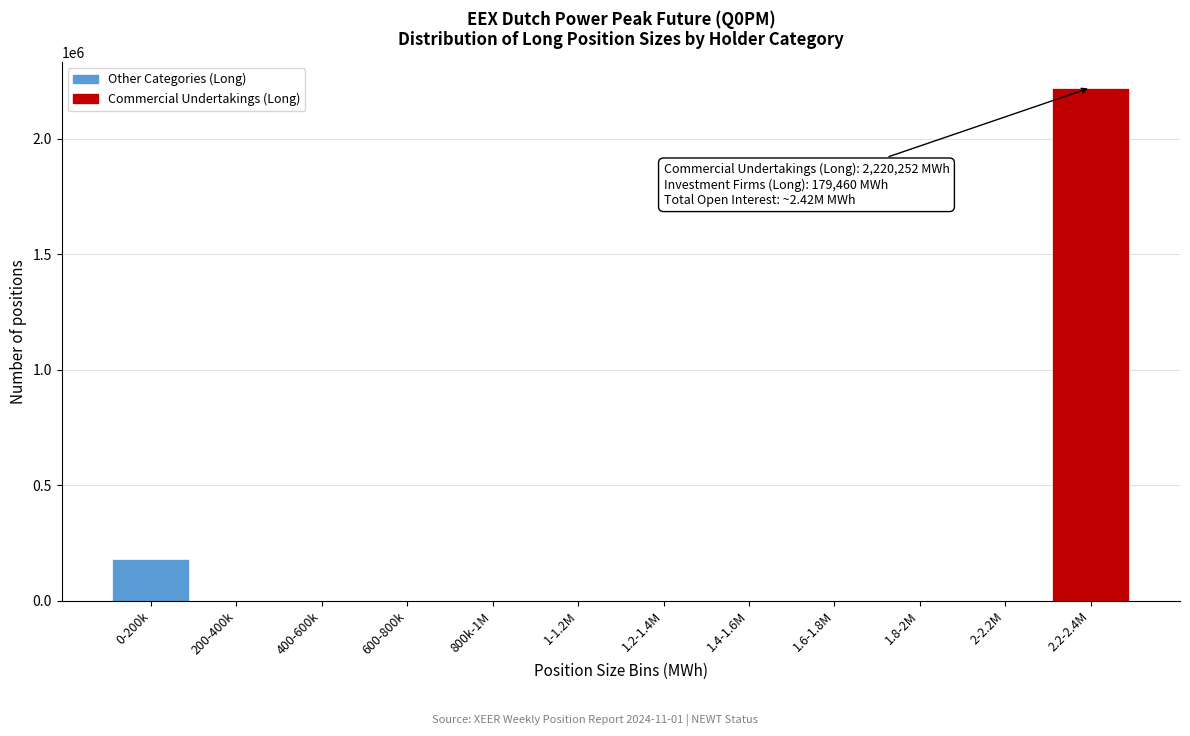

Reading right to left, list all the values displayed in this chart.

2.2-2.4M=2220252	2-2.2M=0	1.8-2M=0	1.6-1.8M=0	1.4-1.6M=0	1.2-1.4M=0	1-1.2M=0	800k-1M=0	600-800k=0	400-600k=0	200-400k=0	0-200k=179460